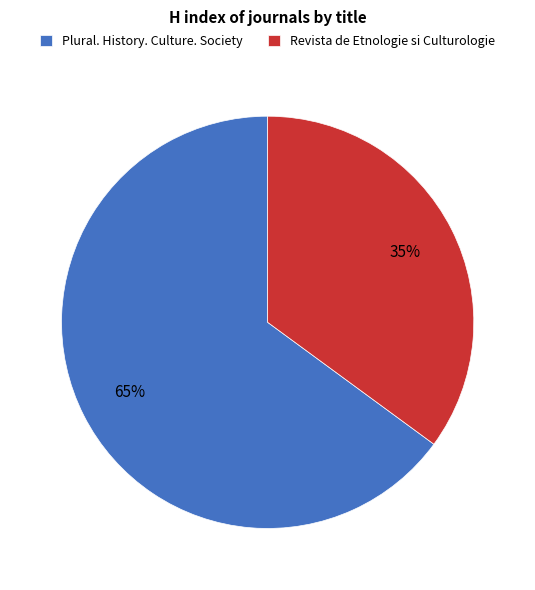

Which slice is the largest?

Plural. History. Culture. Society